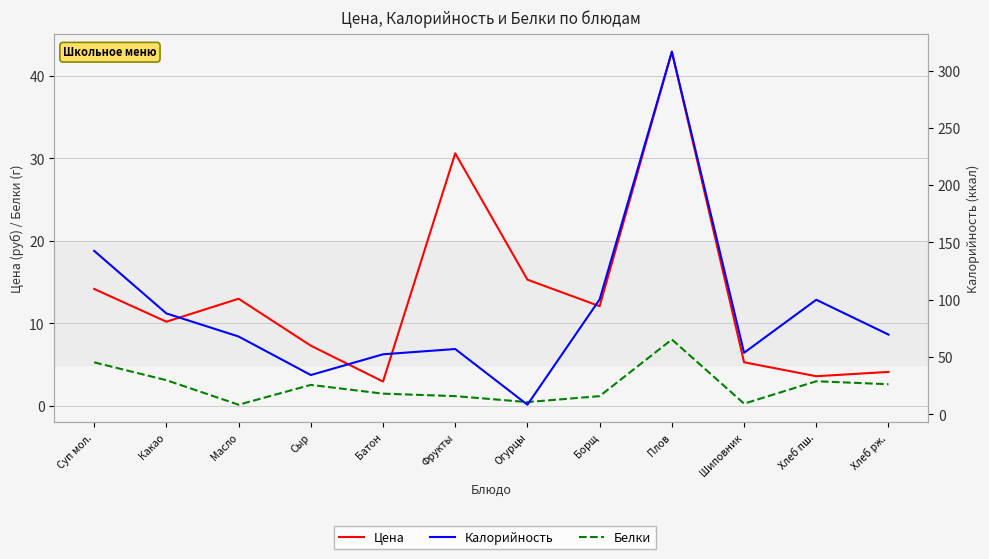

What is the label of the 3rd point from the left?

Масло